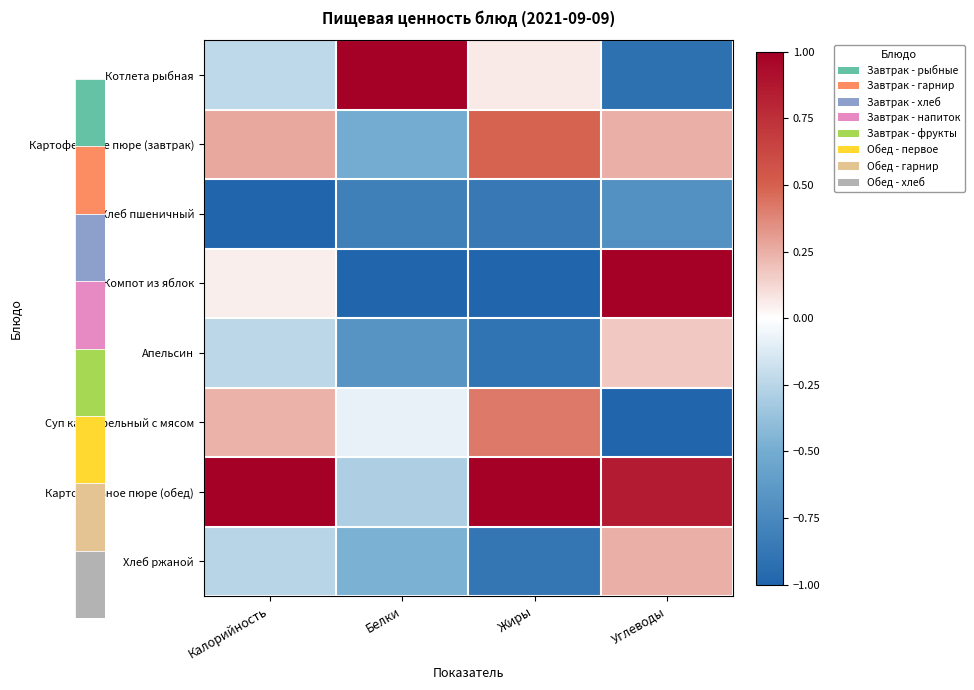

Count the number of data series in this chart.

8